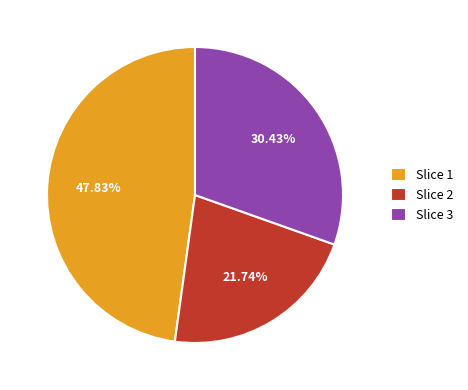

What is the ratio of the value at Slice 2 to the value at Slice 1?

0.5